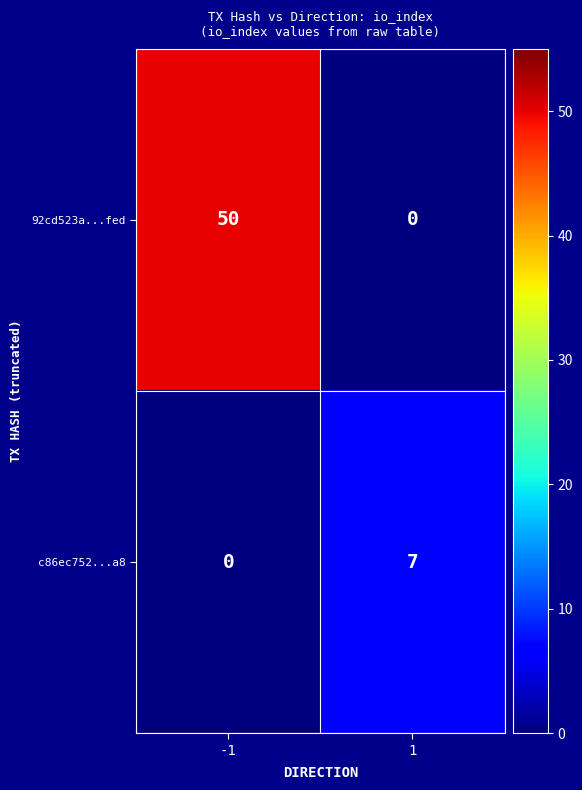

How many series are shown in this chart?

2